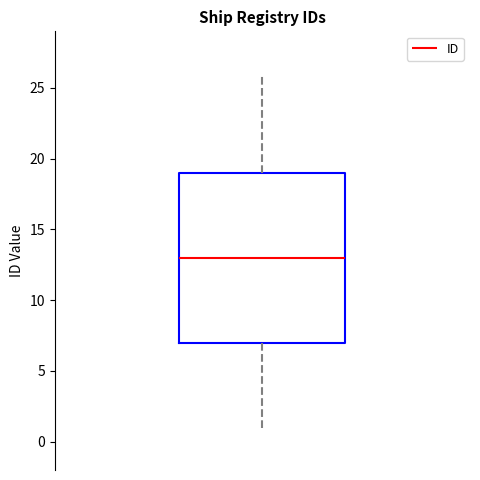

Where does the lower whisker of the box end on the y-axis? The values are not printed on the chart, so give them approximately, as read against the axis.

1